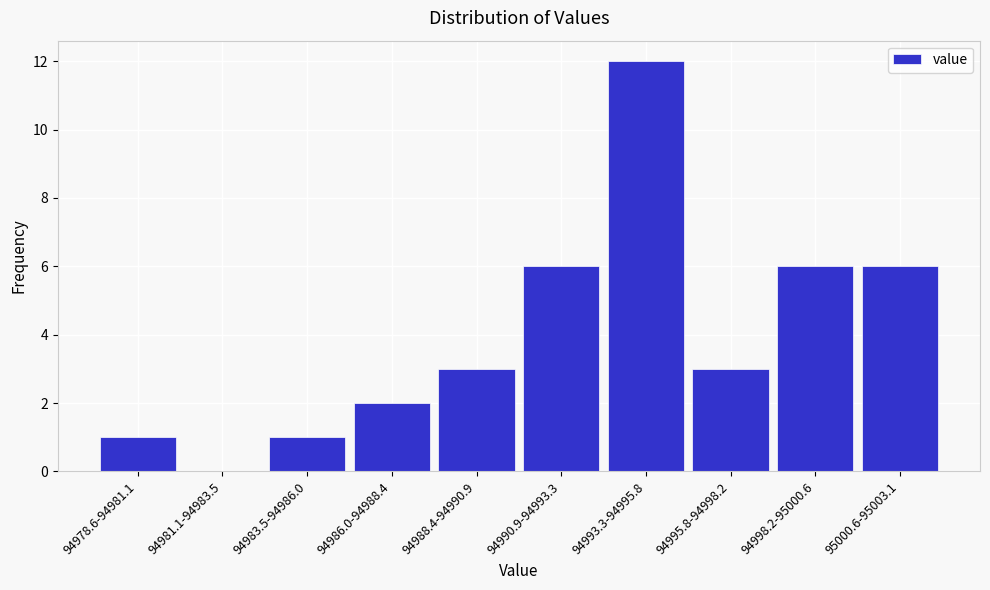

Reading right to left, what are all the values shown in this chart?

95000.6-95003.1=6	94998.2-95000.6=6	94995.8-94998.2=3	94993.3-94995.8=12	94990.9-94993.3=6	94988.4-94990.9=3	94986.0-94988.4=2	94983.5-94986.0=1	94981.1-94983.5=0	94978.6-94981.1=1